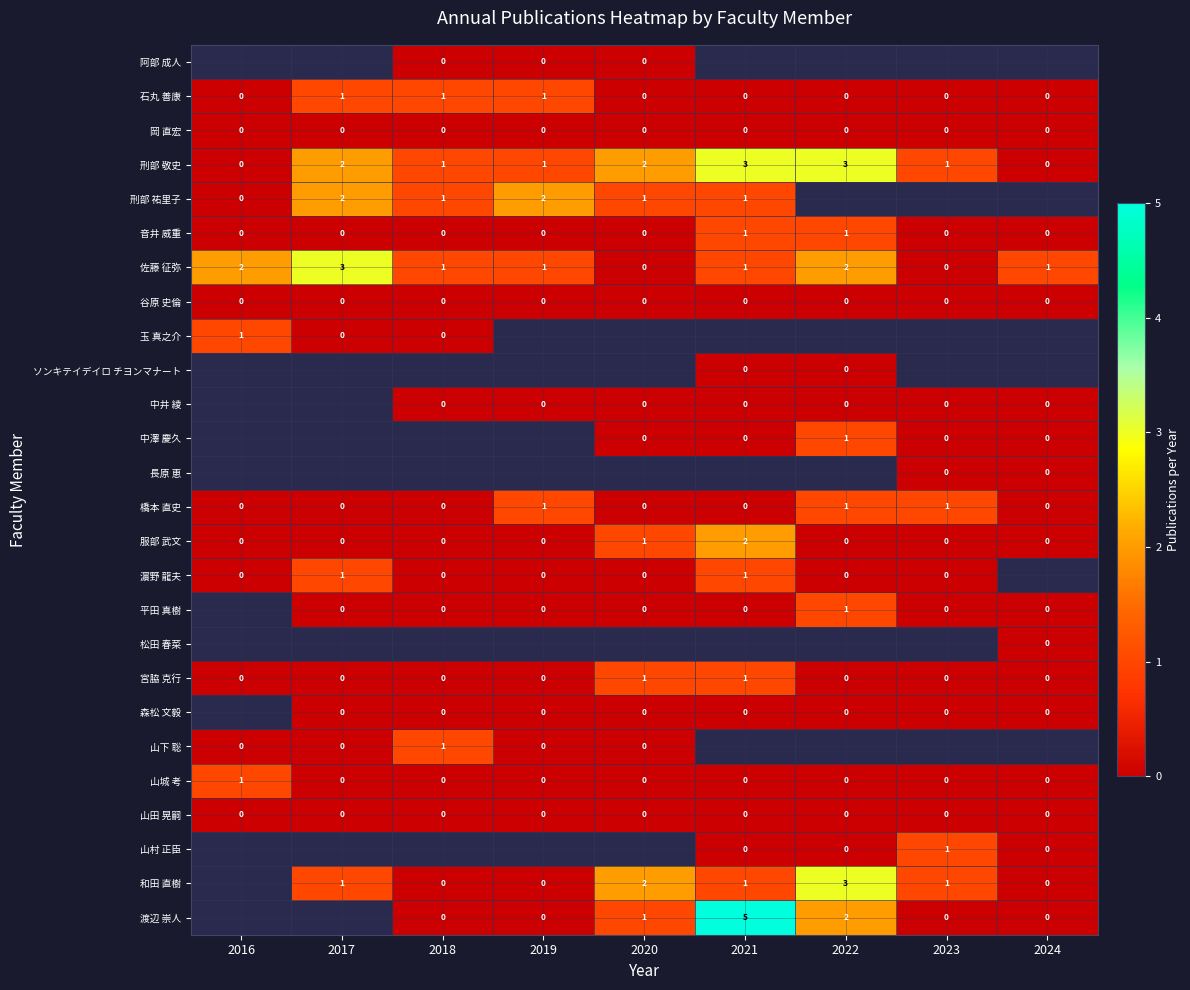

How many 橋本 直史 values are between 0 and 1?

9